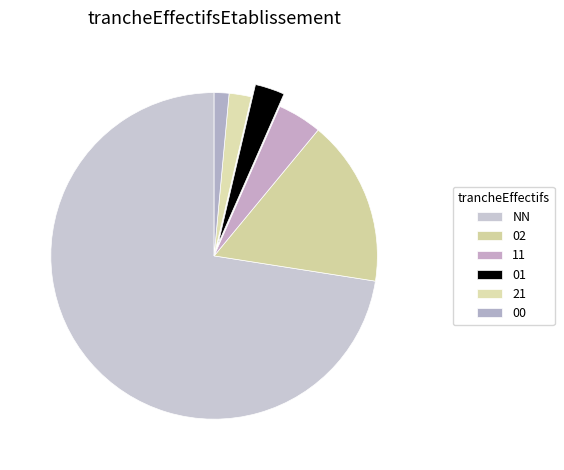

What is the change in value from 11 to 00?

-8